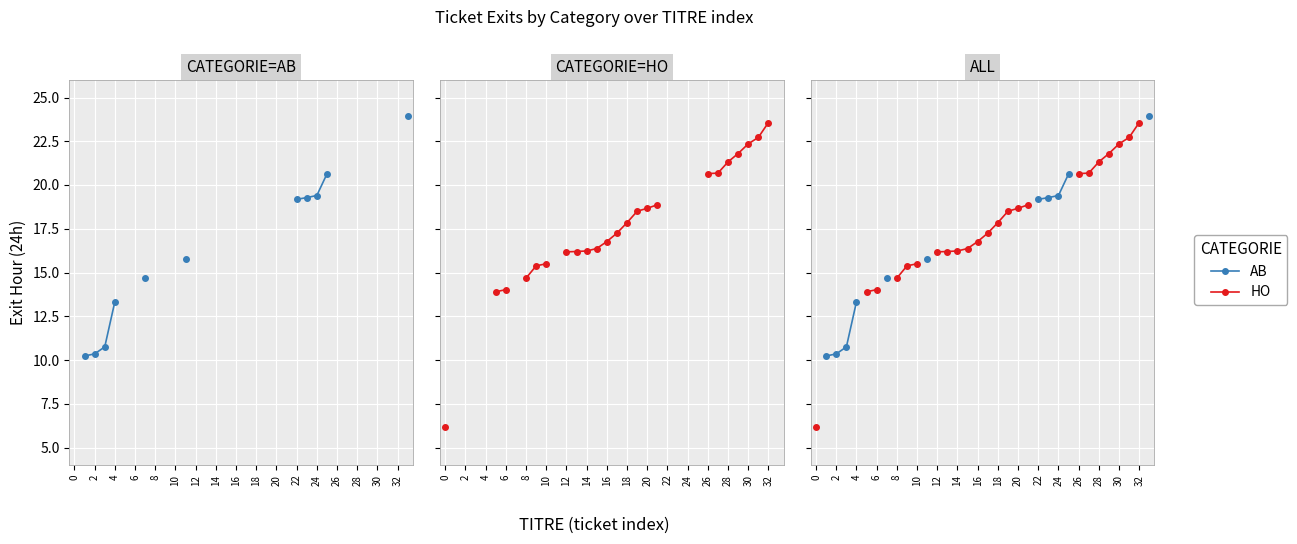

What is the difference between the maximum and minimum values in the HO series?

17.4